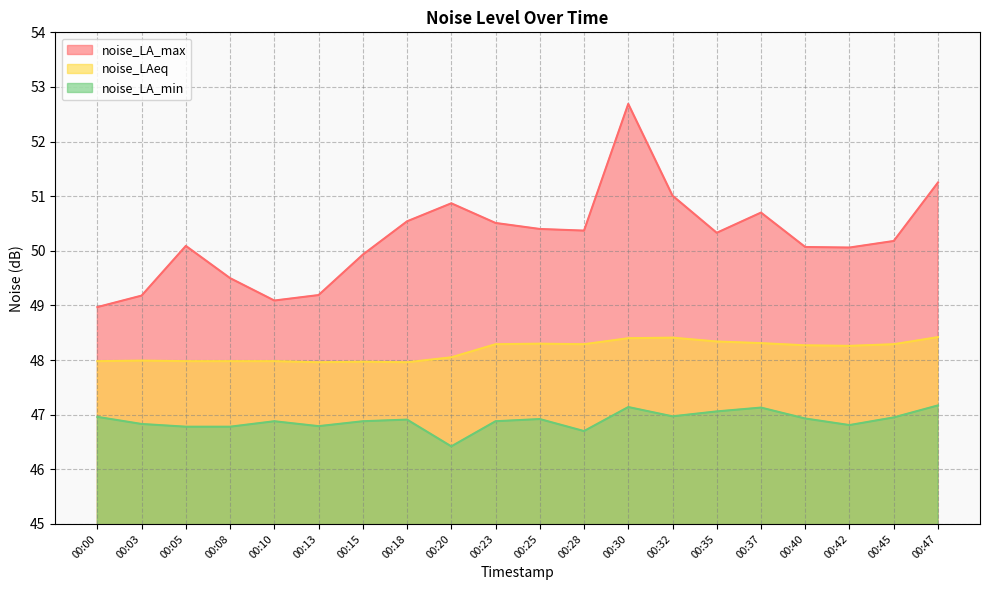

What is the difference between the second highest and minimum values in the noise_LA_max series?

2.3